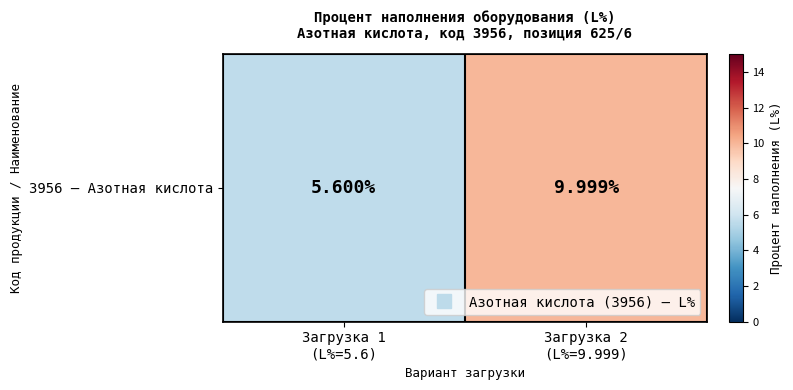

The chart shows a value of 9.2 at Загрузка 1
(L%=5.6). True or false?

False